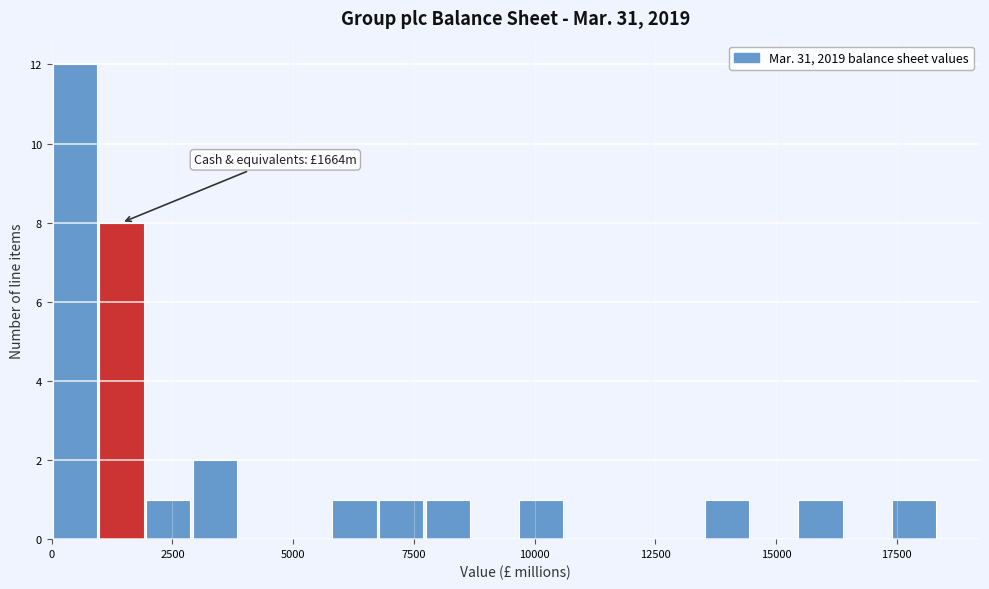

Read against the x-axis, roughly where is the centre of the tallest bar?

500